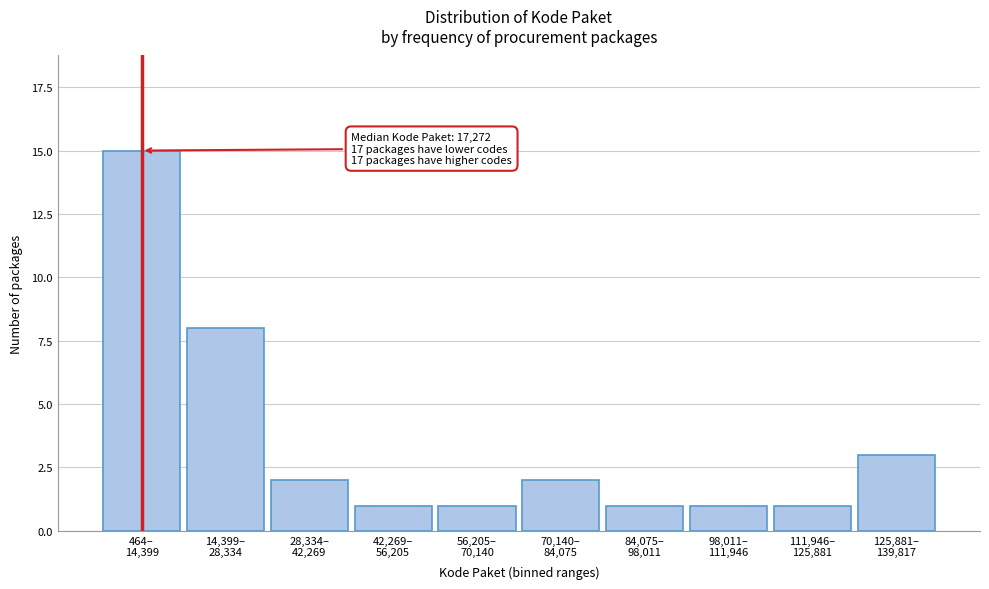

Reading left to right, extract all data points from this chart.

15	8	2	1	1	2	1	1	1	3